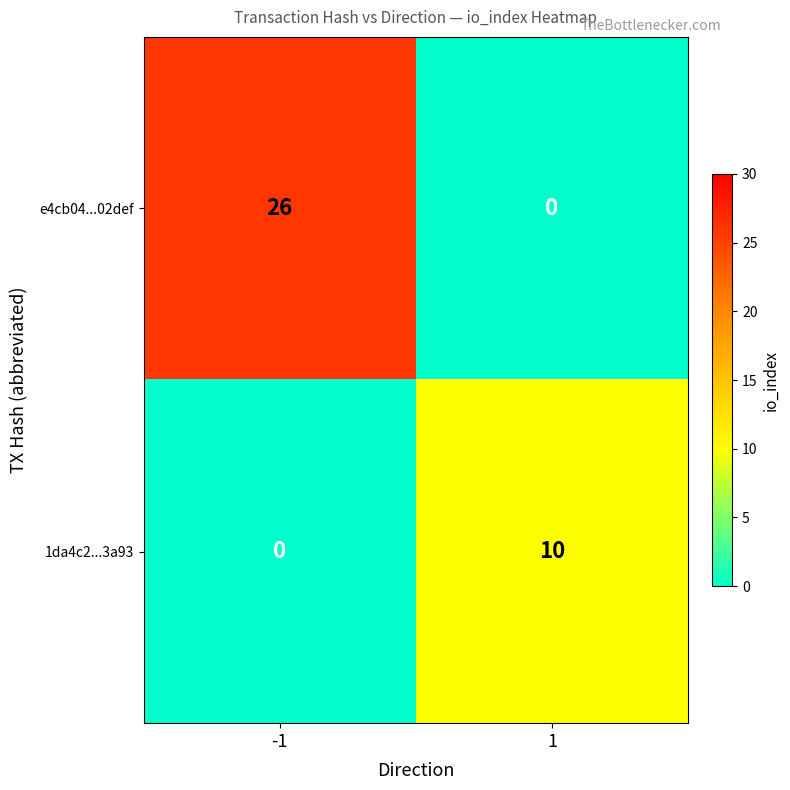

The 1da4c2...3a93 series shows 10 at 1. True or false?

True